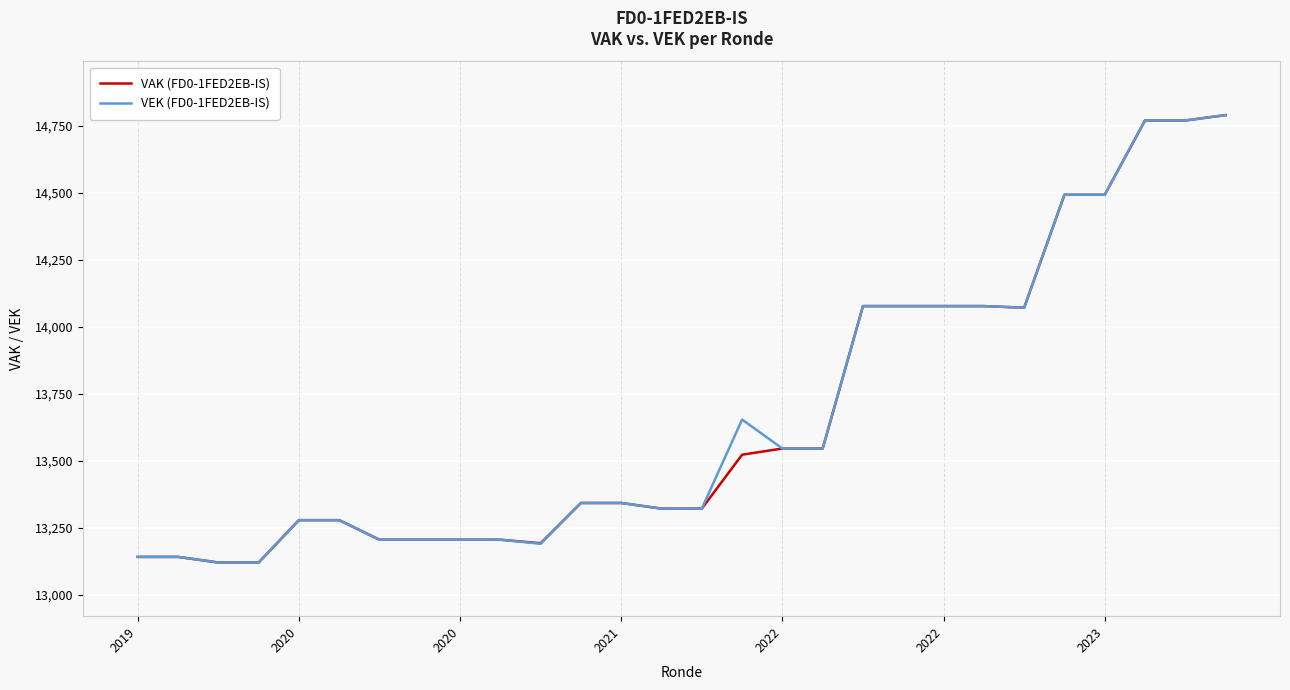

What is the smallest value displayed?

13121